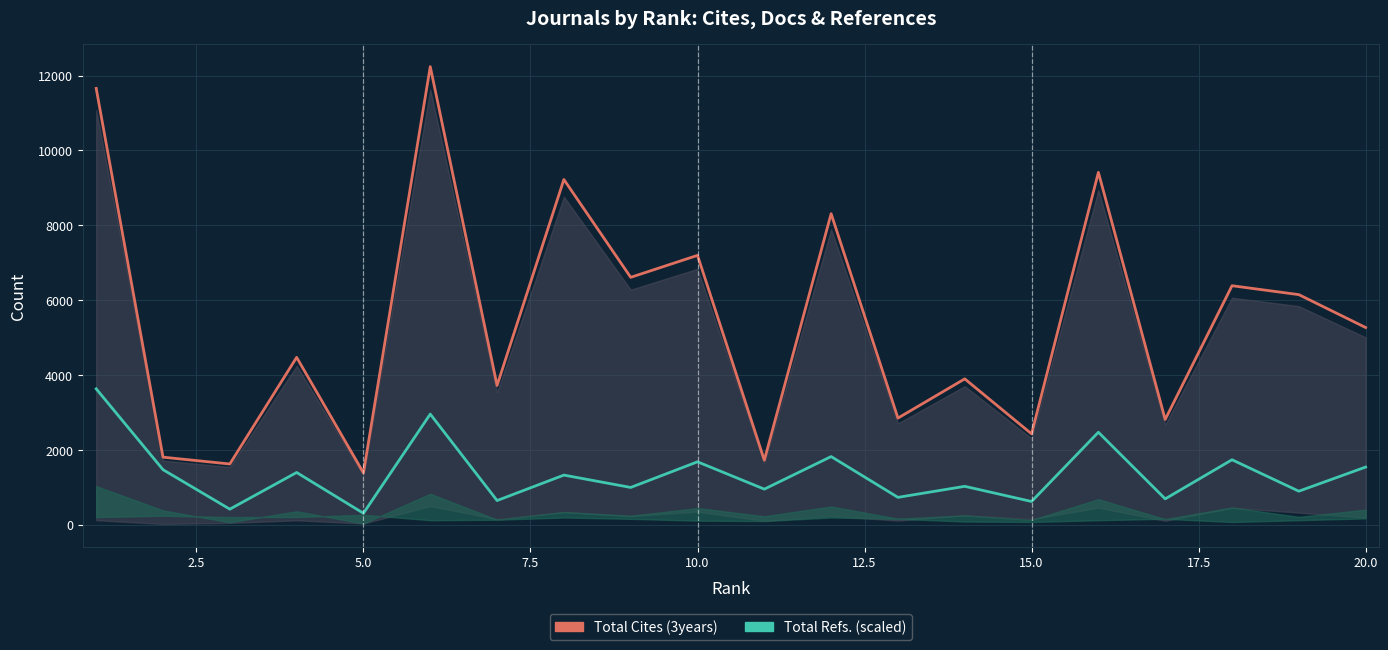

What is the minimum value for Total Cites (3years)?

1385